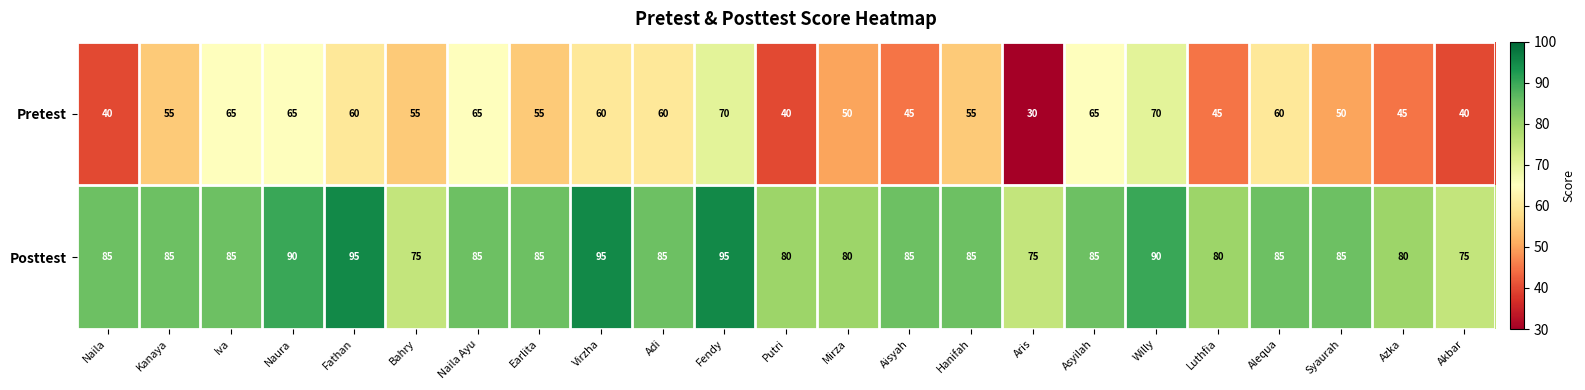

Count the number of data series in this chart.

2